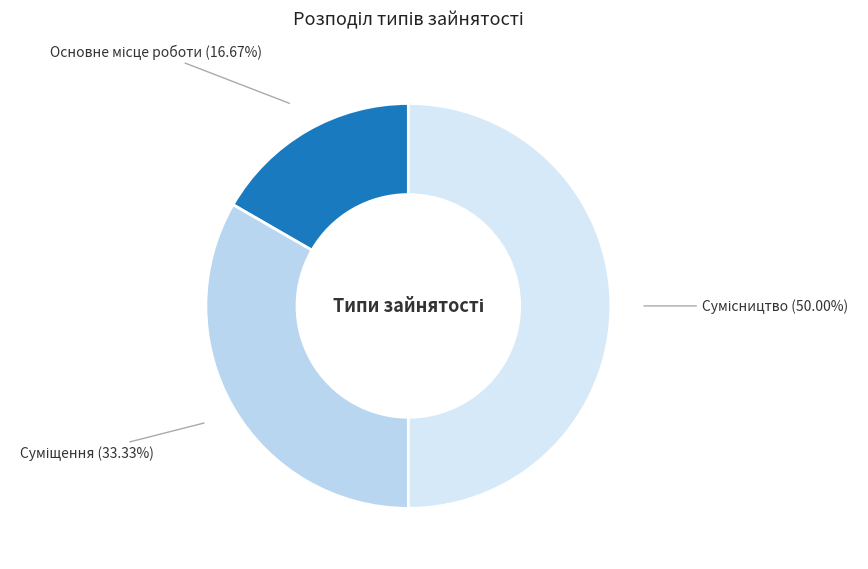

How many slices are in this pie chart?

3